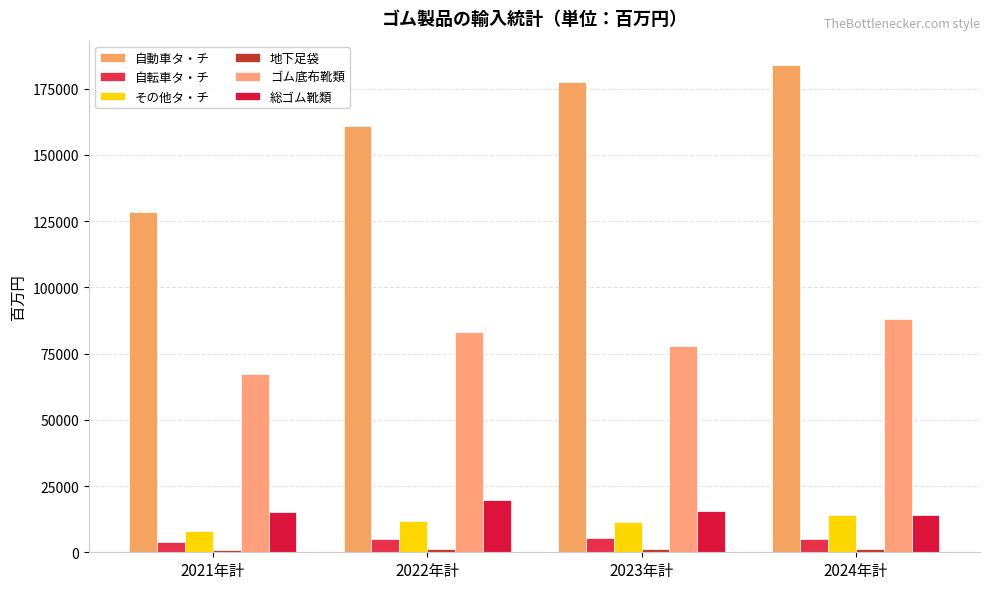

At 2023年計, list the series in order from smallest to largest.

地下足袋, 自転車タ・チ, その他タ・チ, 総ゴム靴類, ゴム底布靴類, 自動車タ・チ